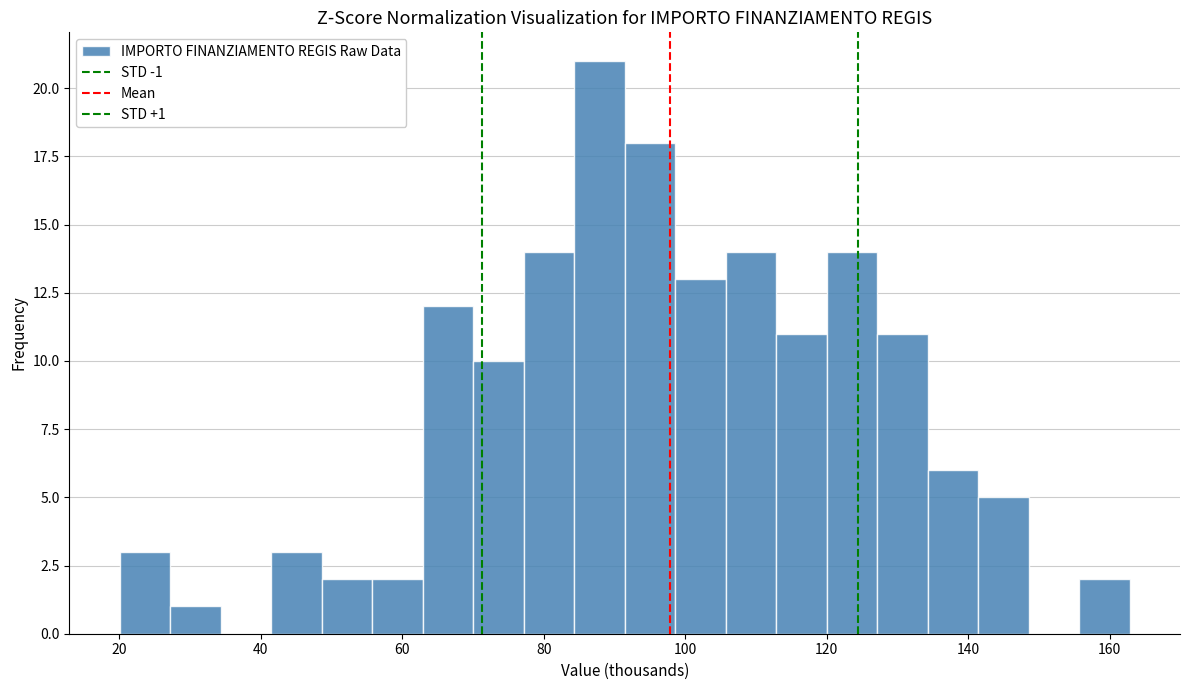

Read against the x-axis, roughly where is the centre of the tallest bar?

88